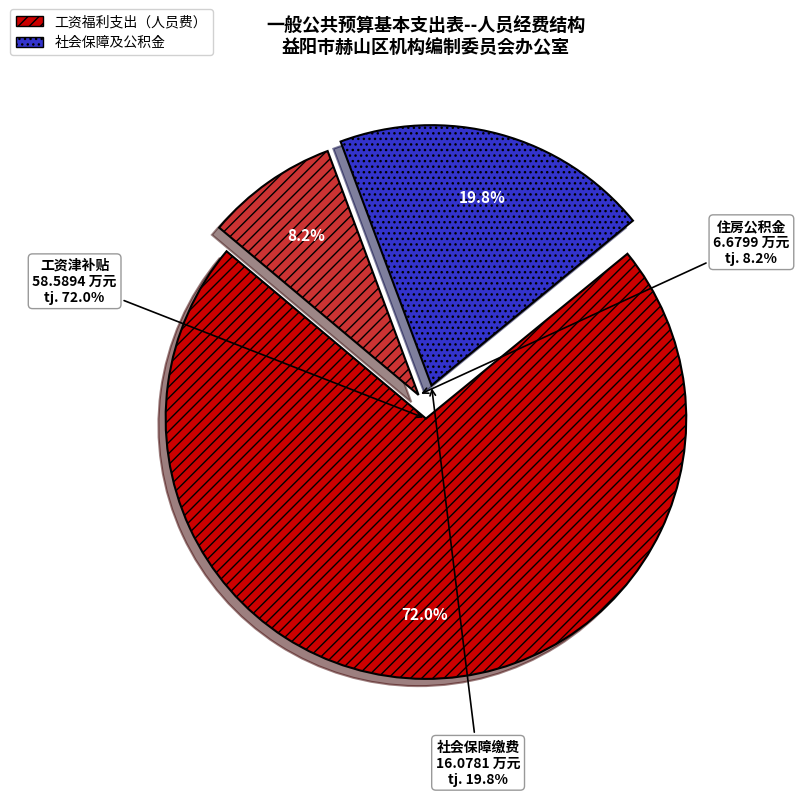

Count the number of slices in the pie.

3